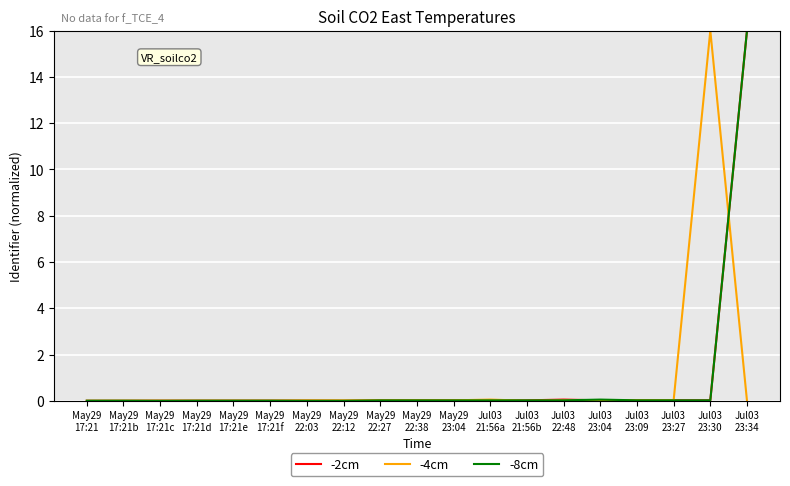

True or false: -2cm has a value of 0.0 at Jul03
23:09.

True